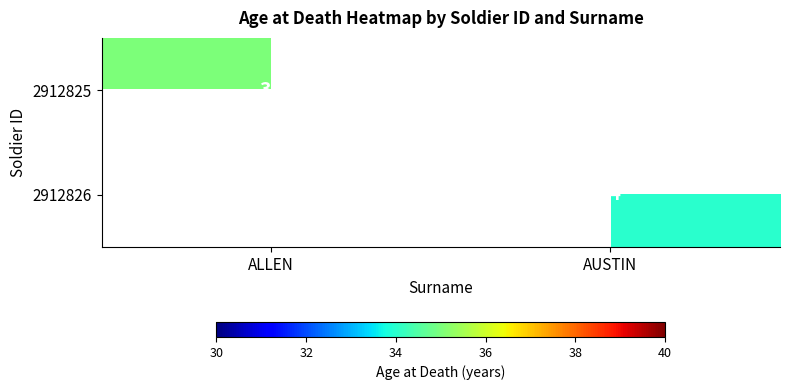

Rank the categories by 2912825 value from lowest to highest.

AUSTIN, ALLEN